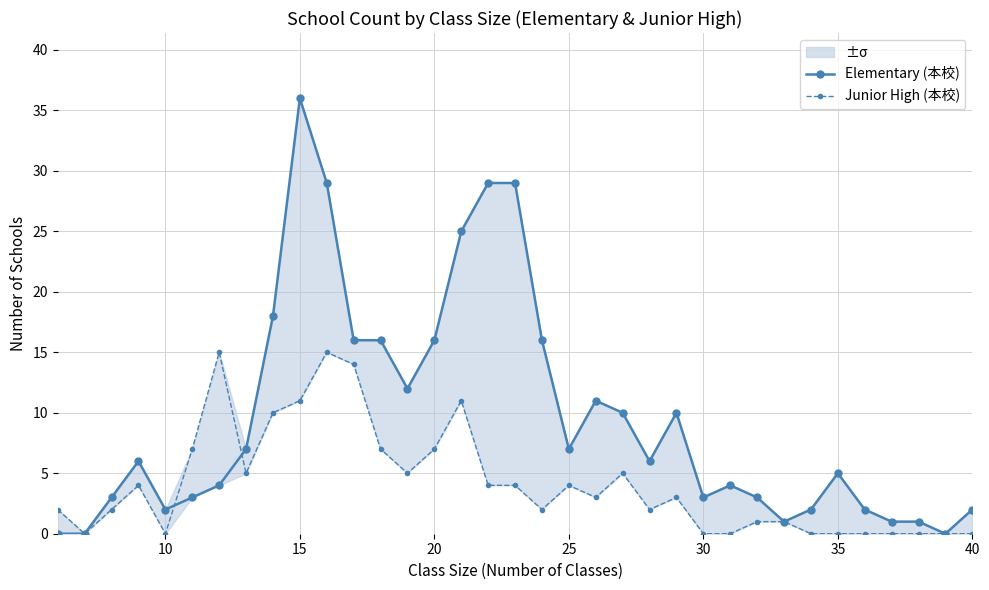

What is the greatest value displayed?

36